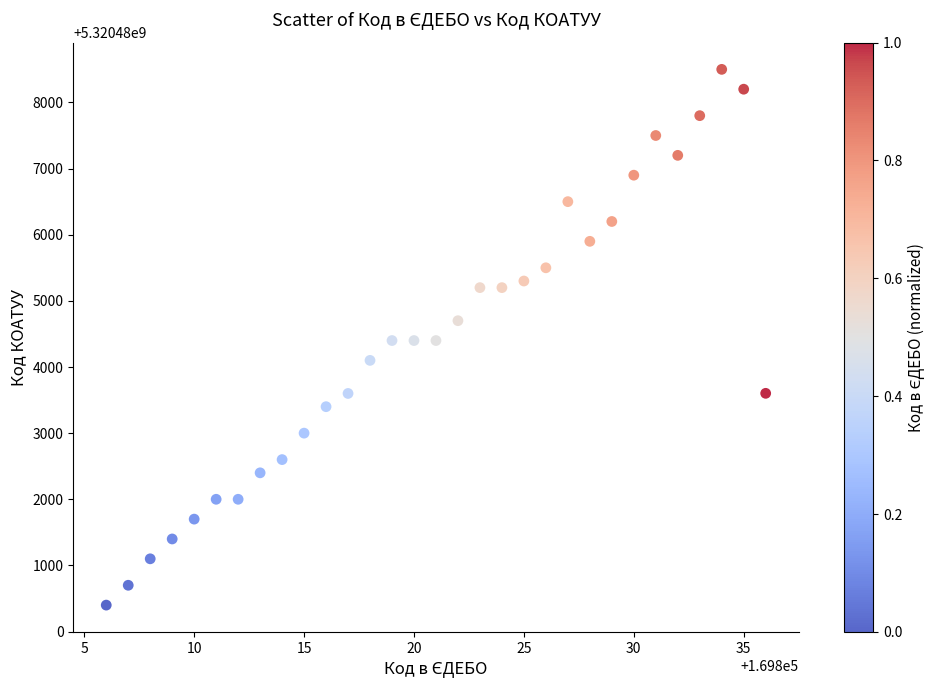

What is the range of Y values (max minus min)?

8100